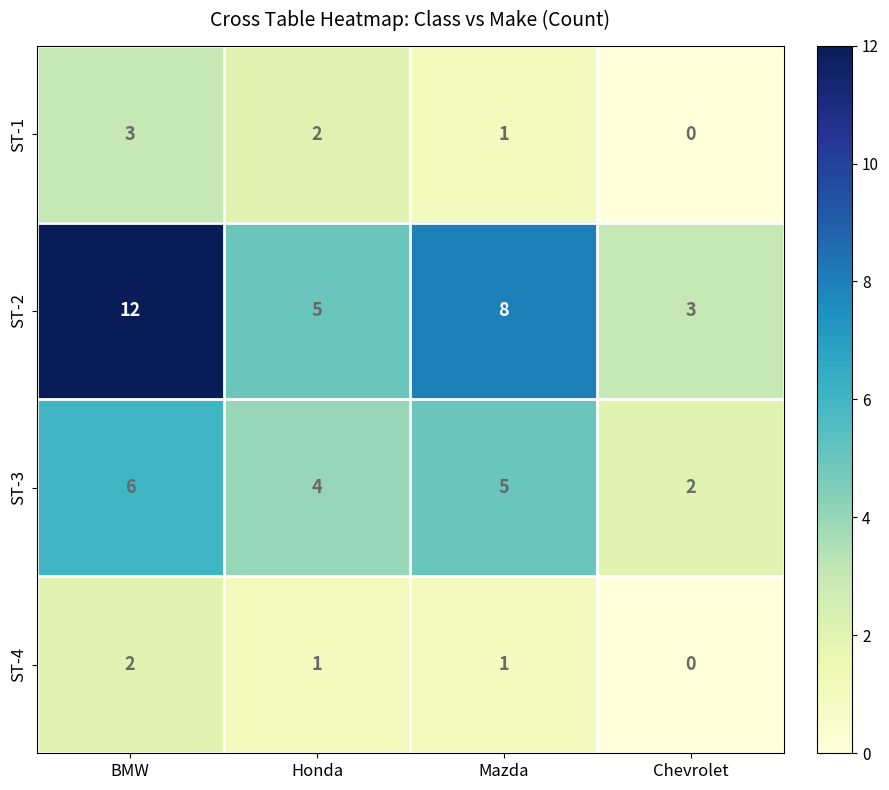

What is the average value of the ST-3 series?

4